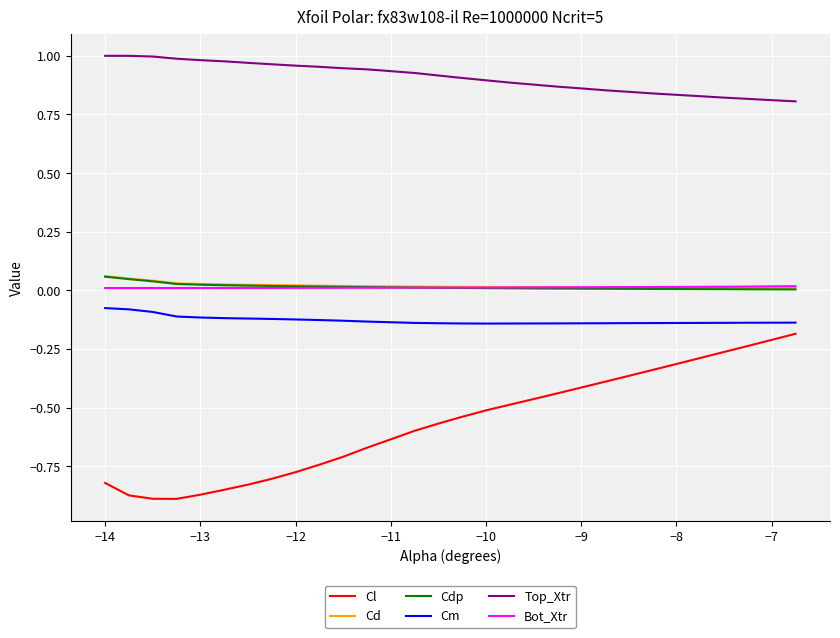

What is the difference between the second highest and minimum values in the Cl series?

0.7